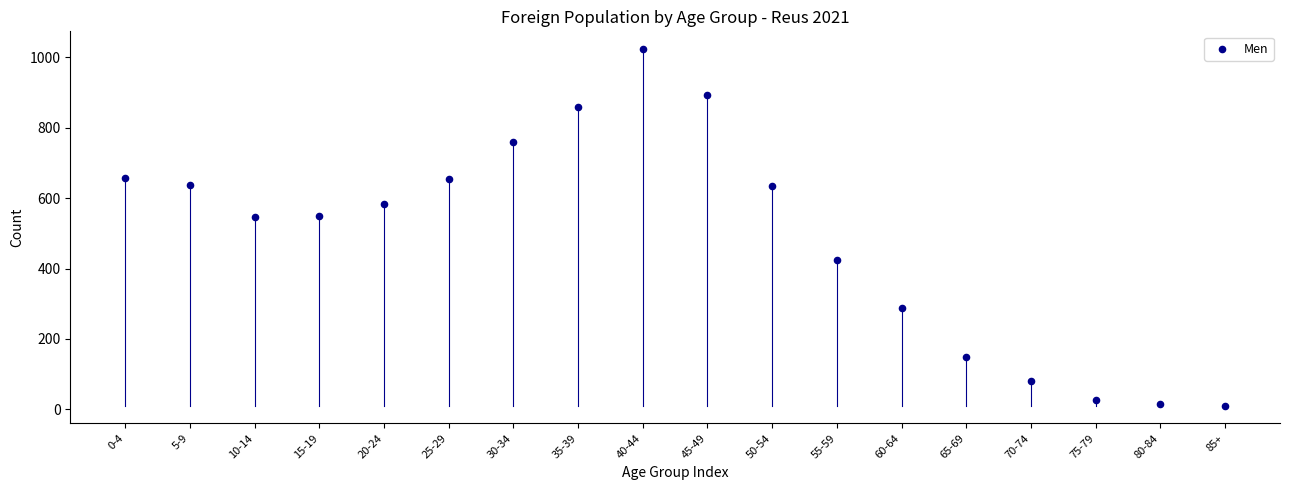

How many data points are displayed?

18